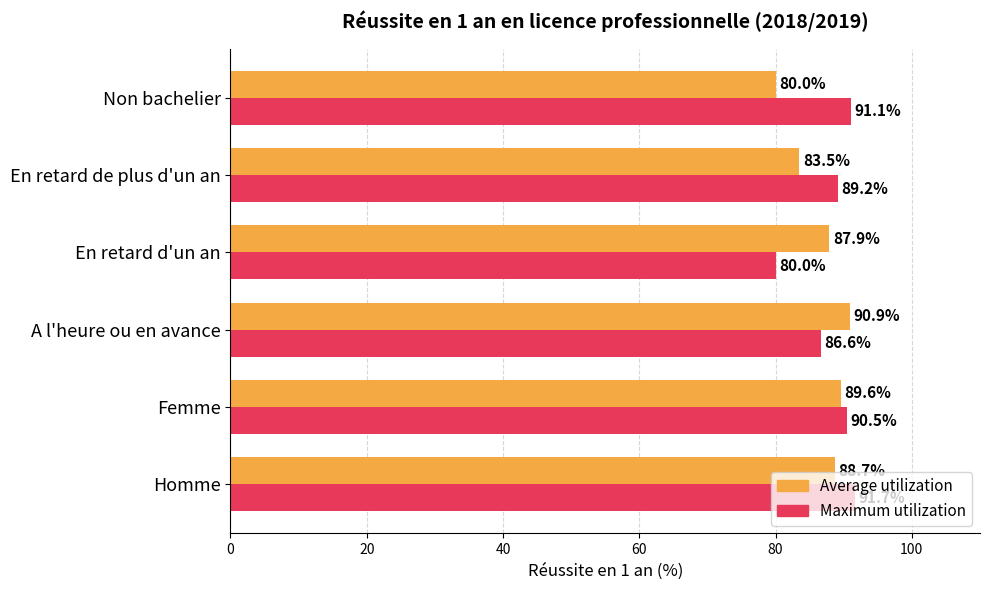

What is the highest value of the Average utilization series?

90.9